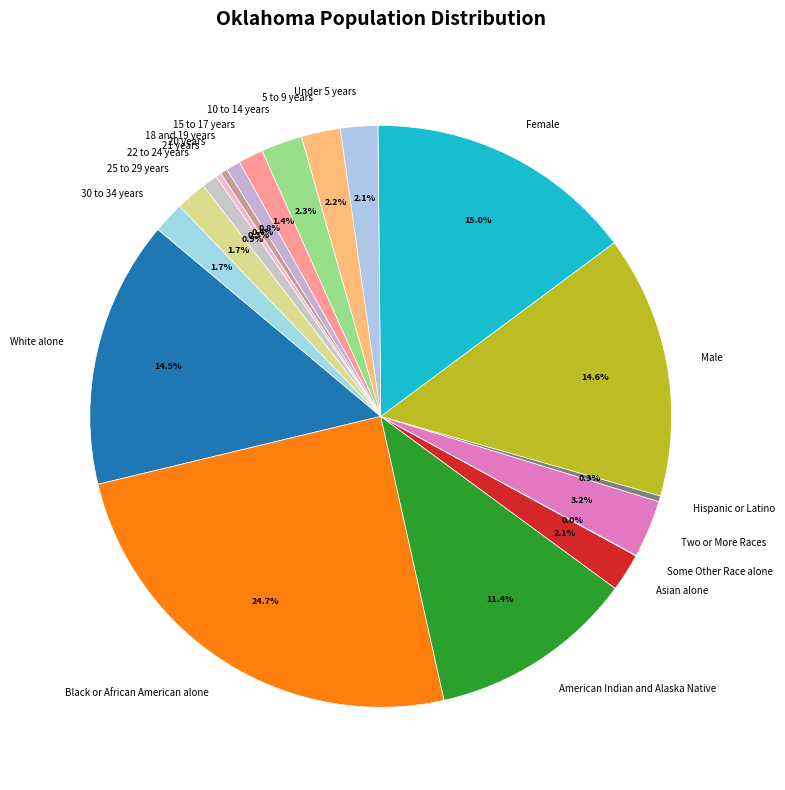

What is the largest slice in the pie chart?

Black or African American alone